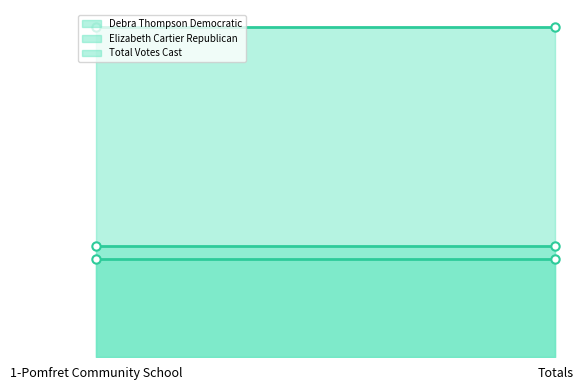

Reading left to right, list all the values displayed in this chart.

Debra Thompson Democratic: 1-Pomfret Community School=781	Totals=781
Elizabeth Cartier Republican: 1-Pomfret Community School=691	Totals=691
Total Votes Cast: 1-Pomfret Community School=2323	Totals=2323